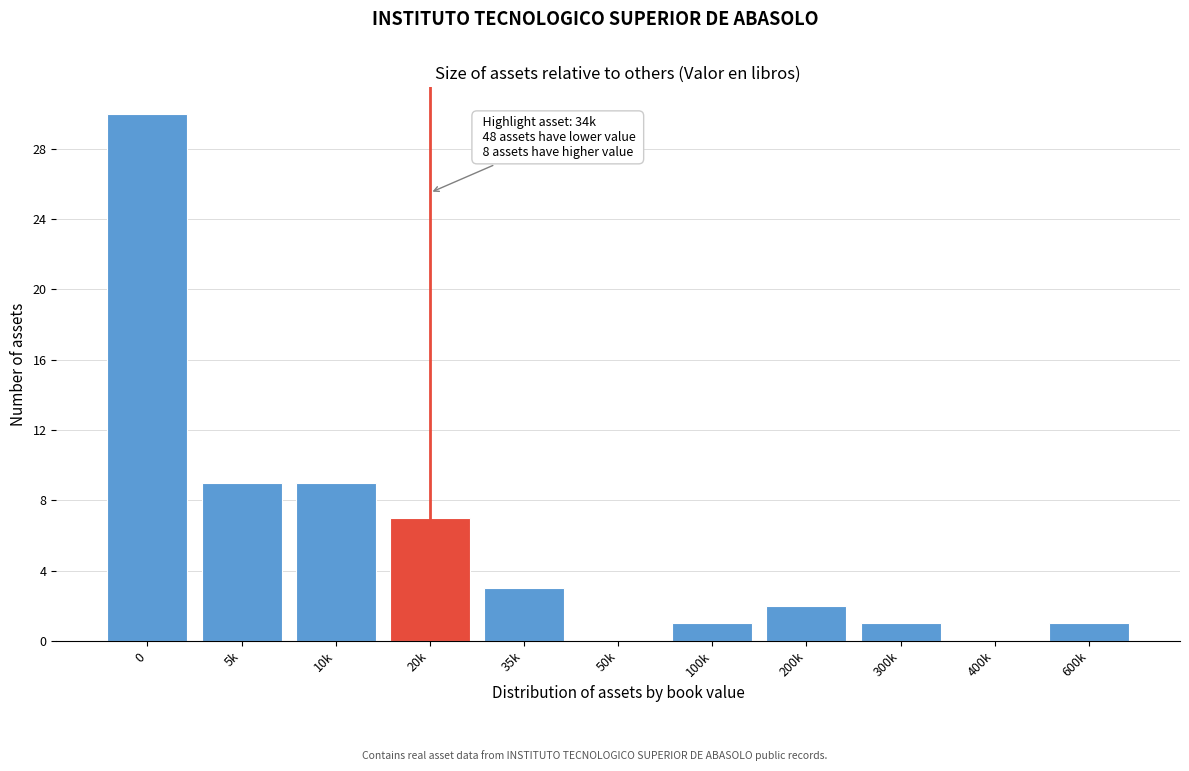

Reading right to left, list all the values displayed in this chart.

600k=1	400k=0	300k=1	200k=2	100k=1	50k=0	35k=3	20k=7	10k=9	5k=9	0=30